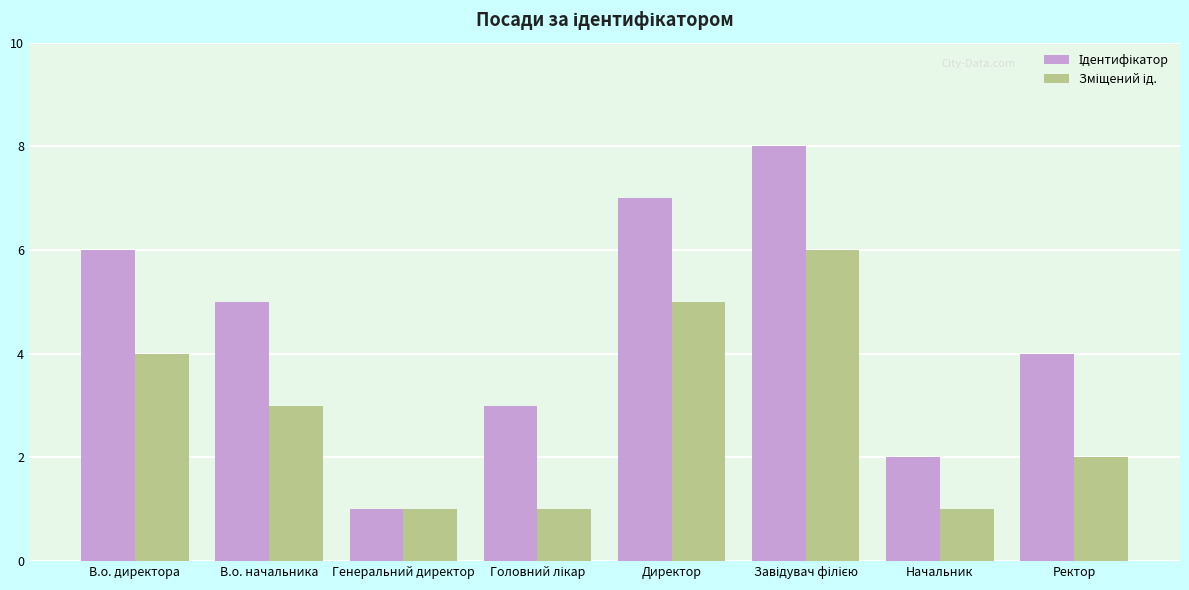

Reading left to right, transcribe all the data shown in this chart.

Ідентифікатор: 6	5	1	3	7	8	2	4
Зміщений ід.: 4	3	1	1	5	6	1	2